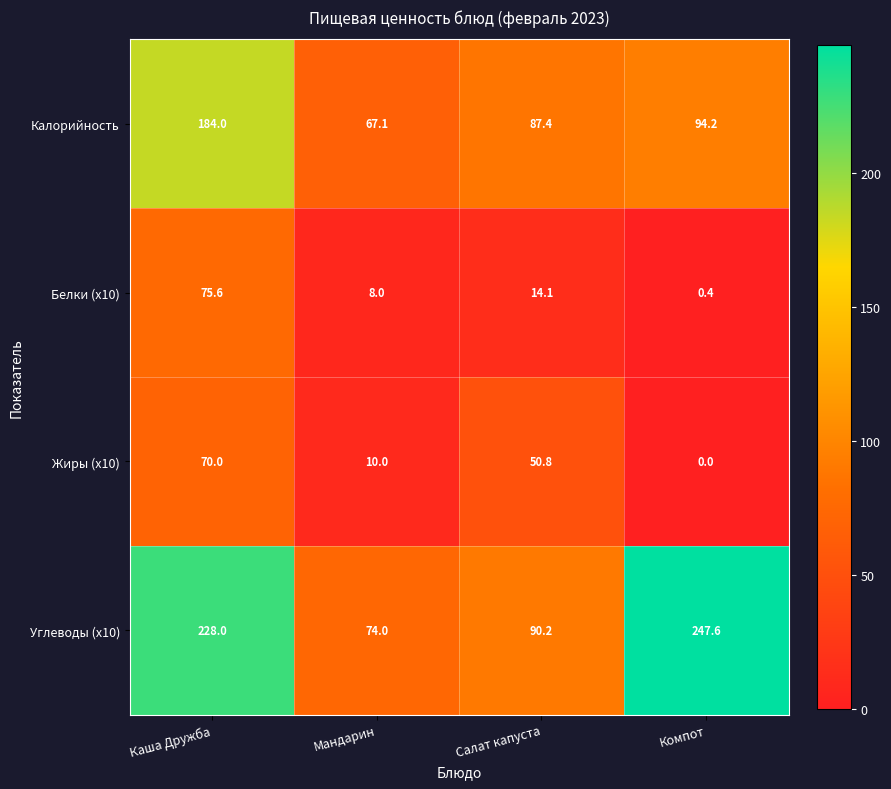

Reading left to right, what are all the values shown in this chart?

Калорийность: 184.0	67.1	87.4	94.2
Белки (x10): 75.6	8.0	14.1	0.4
Жиры (x10): 70.0	10.0	50.8	0.0
Углеводы (x10): 228.0	74.0	90.2	247.6